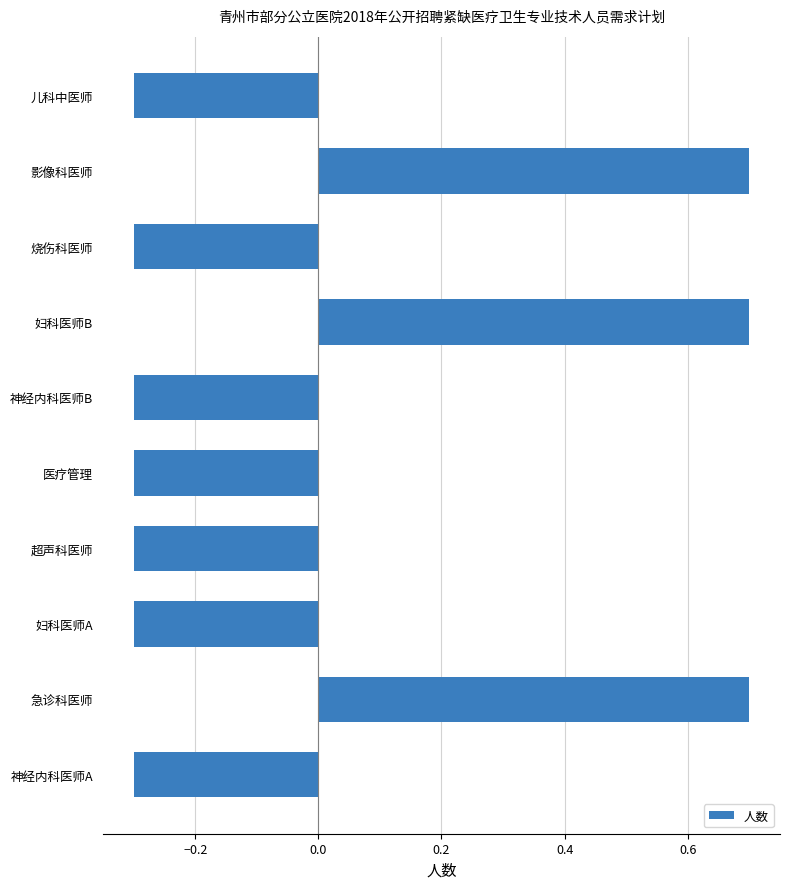

How many values are below 0?

7